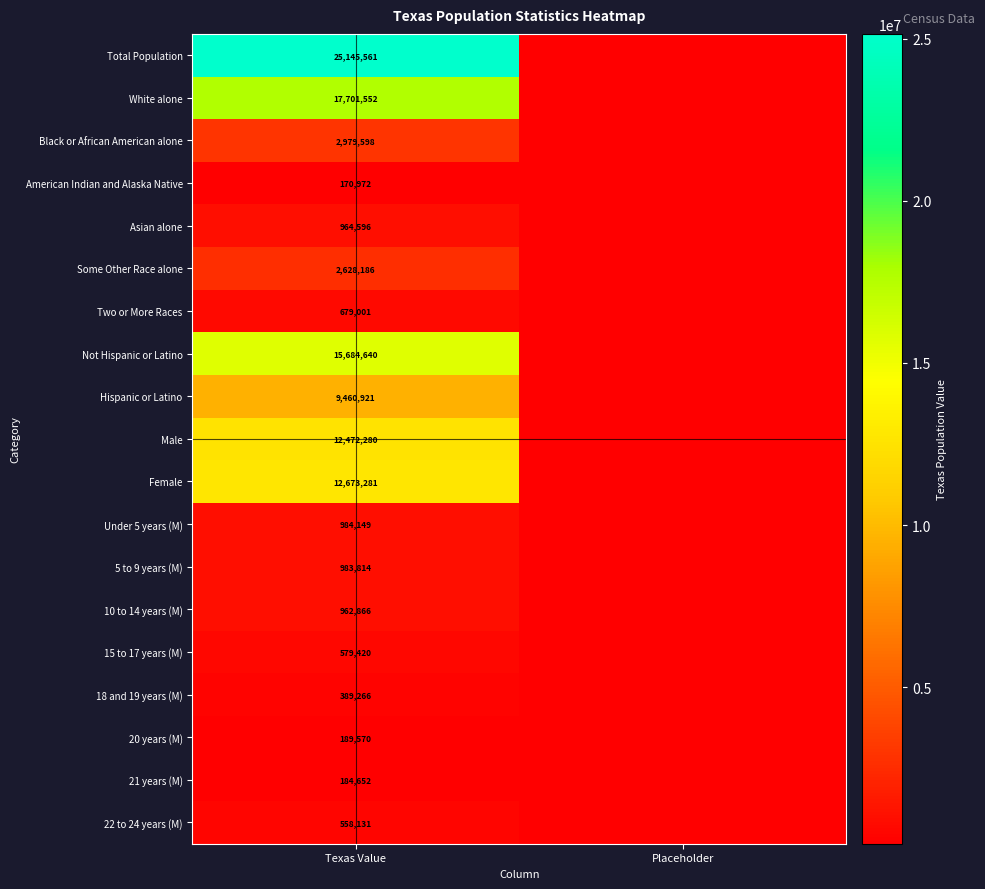

At Texas Value, list the series in order from smallest to largest.

American Indian and Alaska Native, 21 years (M), 20 years (M), 18 and 19 years (M), 22 to 24 years (M), 15 to 17 years (M), Two or More Races, 10 to 14 years (M), Asian alone, 5 to 9 years (M), Under 5 years (M), Some Other Race alone, Black or African American alone, Hispanic or Latino, Male, Female, Not Hispanic or Latino, White alone, Total Population